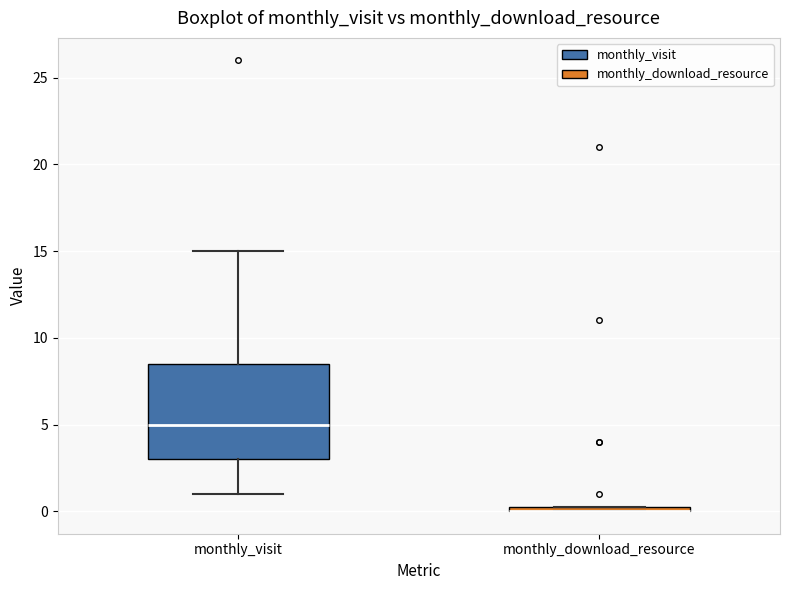

Which box is the tallest, from its lower edge to its upper edge?

monthly_visit